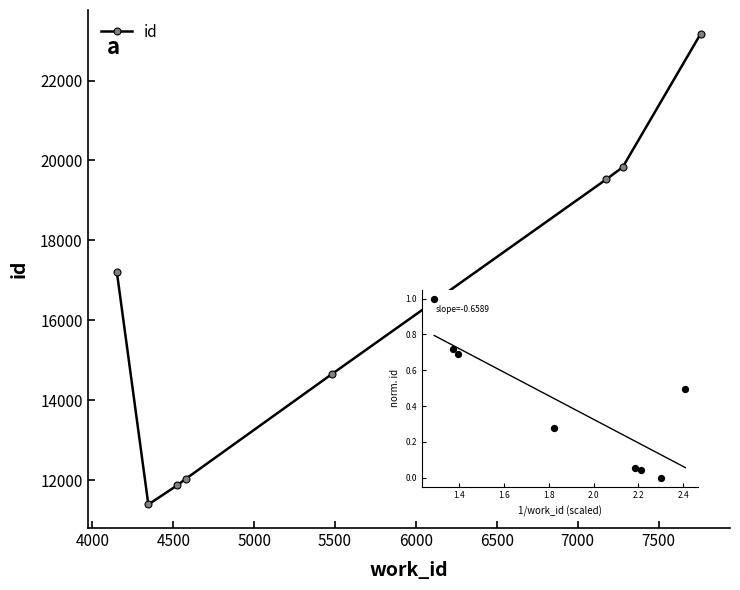

What is the difference between the second highest and second lowest values?

7952